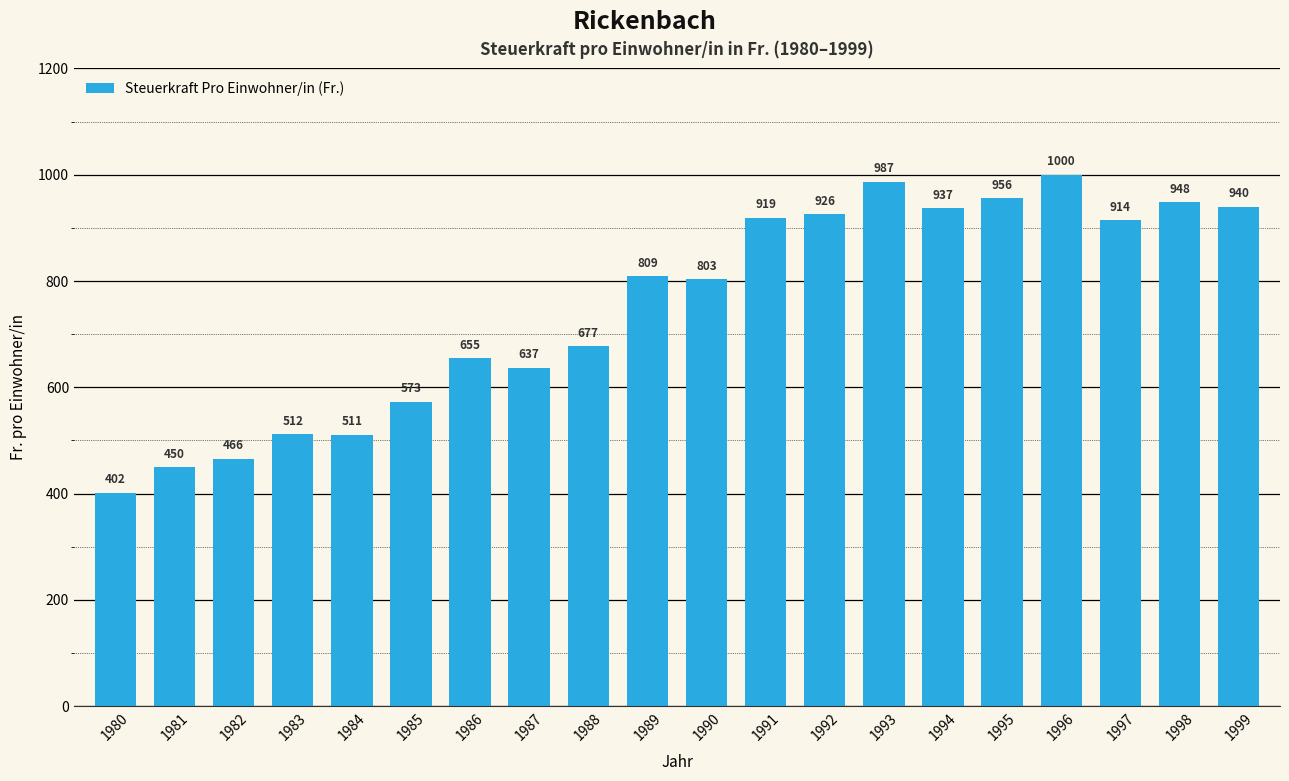

The value at 1994 is 377. True or false?

False